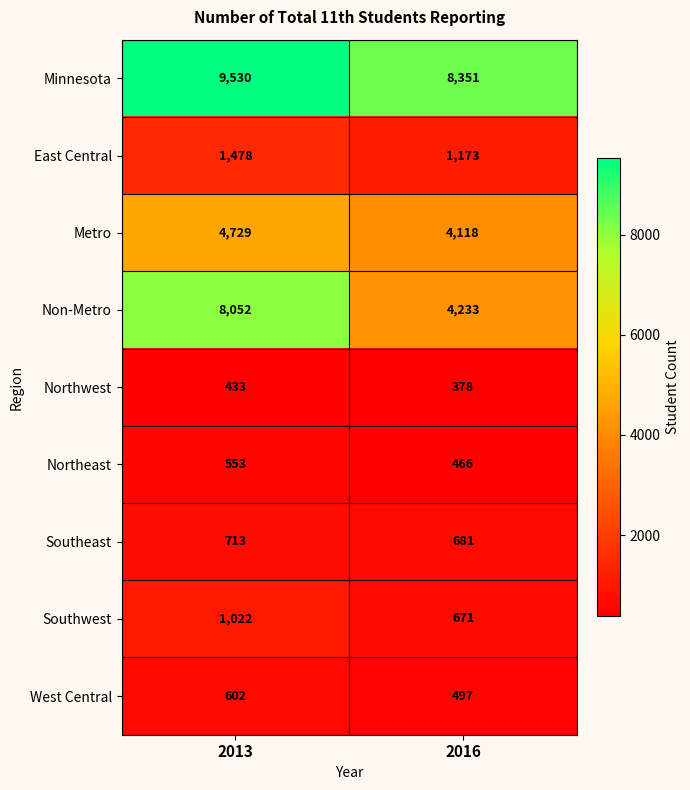

Count the number of categories in the chart.

2